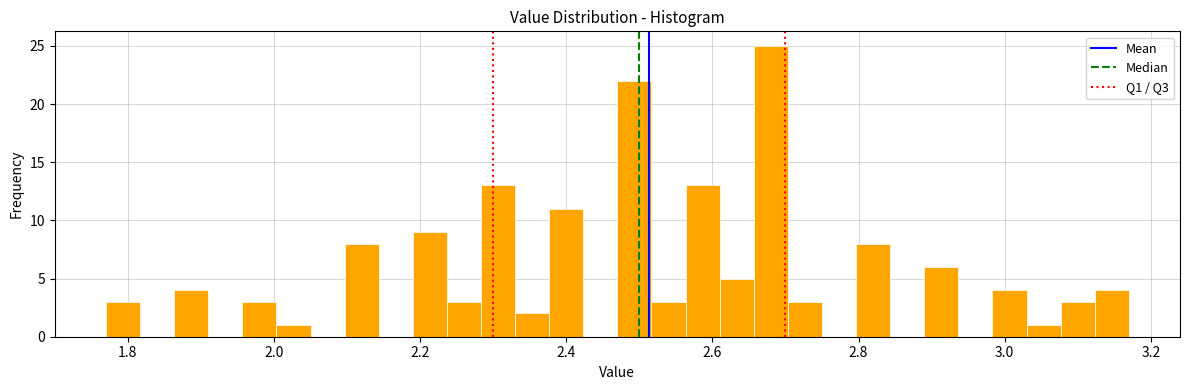

Read against the x-axis, roughly where is the centre of the tallest bar?

2.68